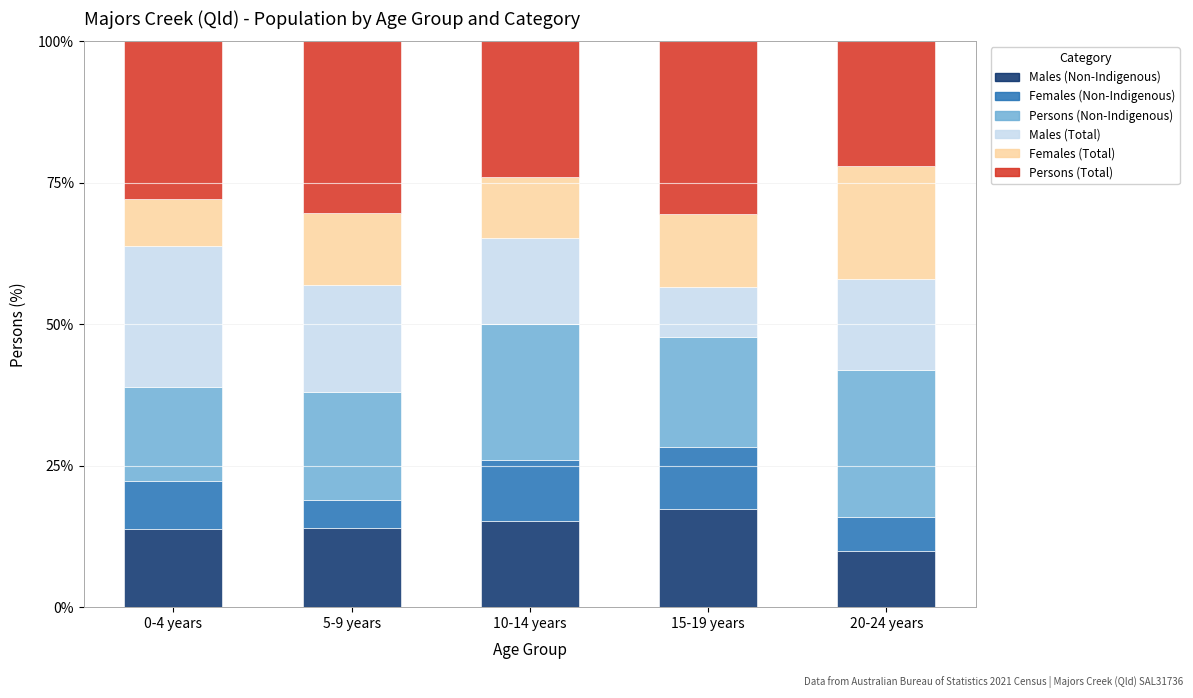

What is the lowest value of the Males (Non-Indigenous) series?

10.0